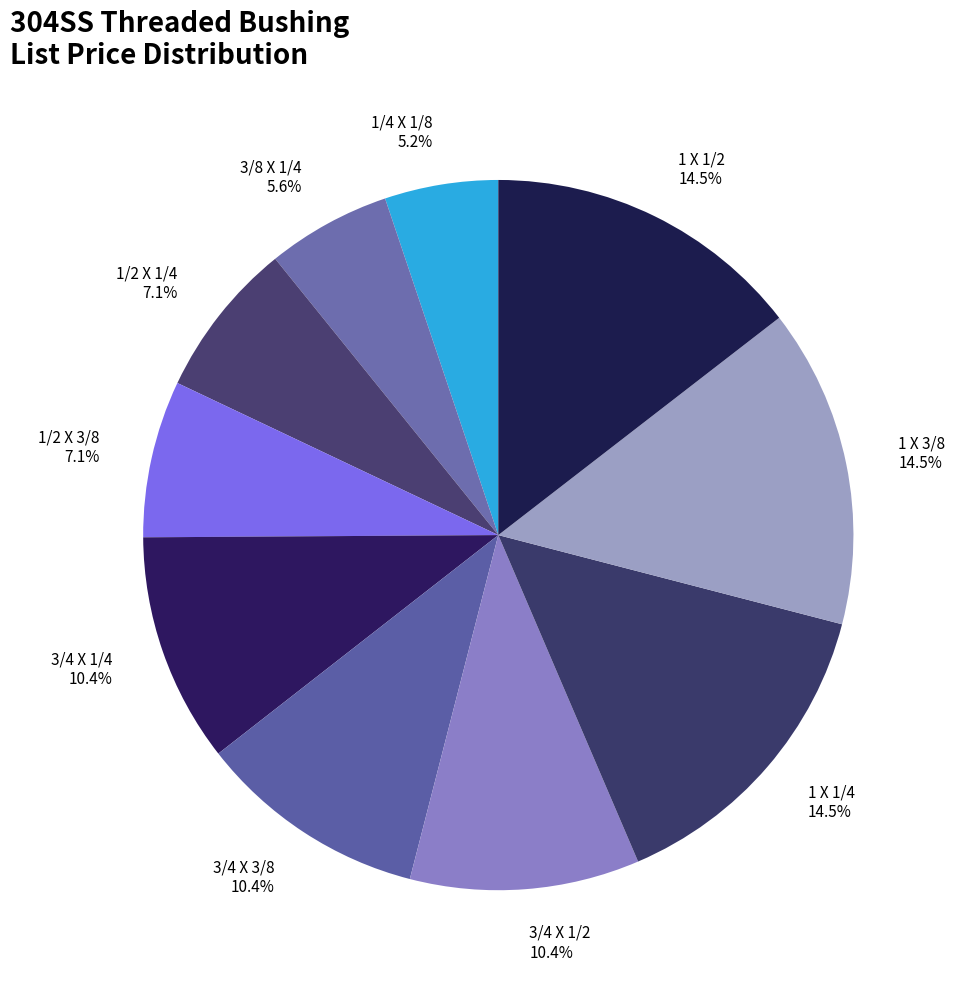

How many slices are in this pie chart?

10